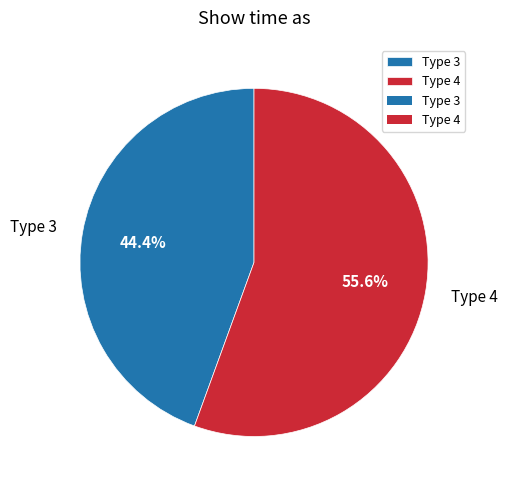

Is Type 3 the majority of the pie?

No